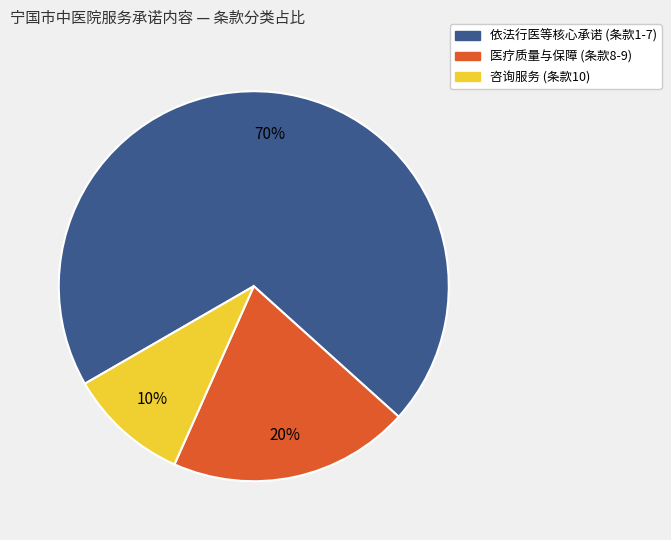

To the nearest percent, what is the difference between the largest and smallest slice percentages?

60%